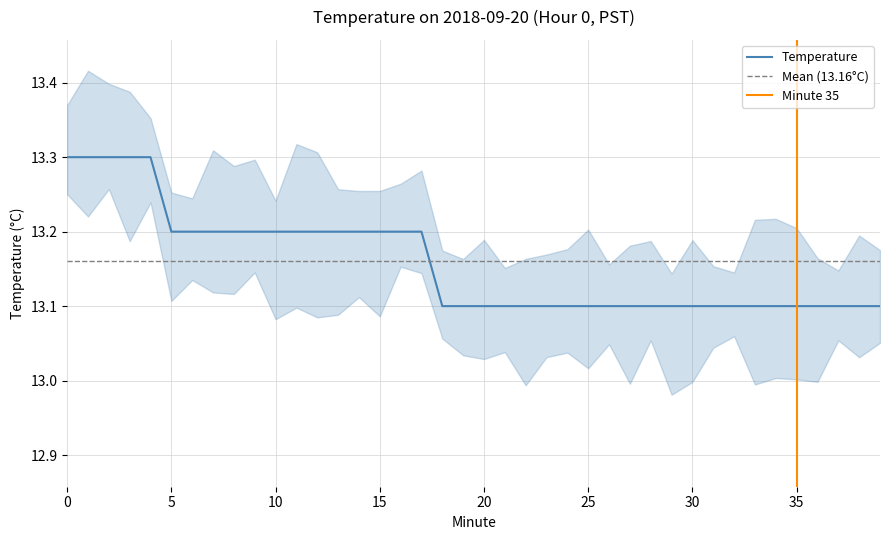

True or false: the data shows 13.1 at 25.

True